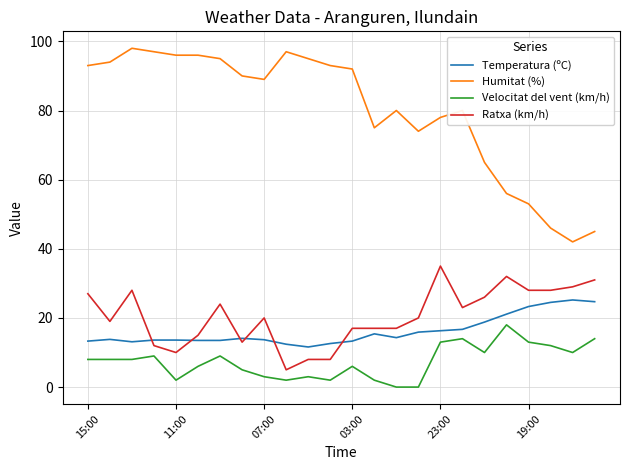

Rank the series by their maximum value, from highest to lowest.

Humitat (%), Ratxa (km/h), Temperatura (ºC), Velocitat del vent (km/h)